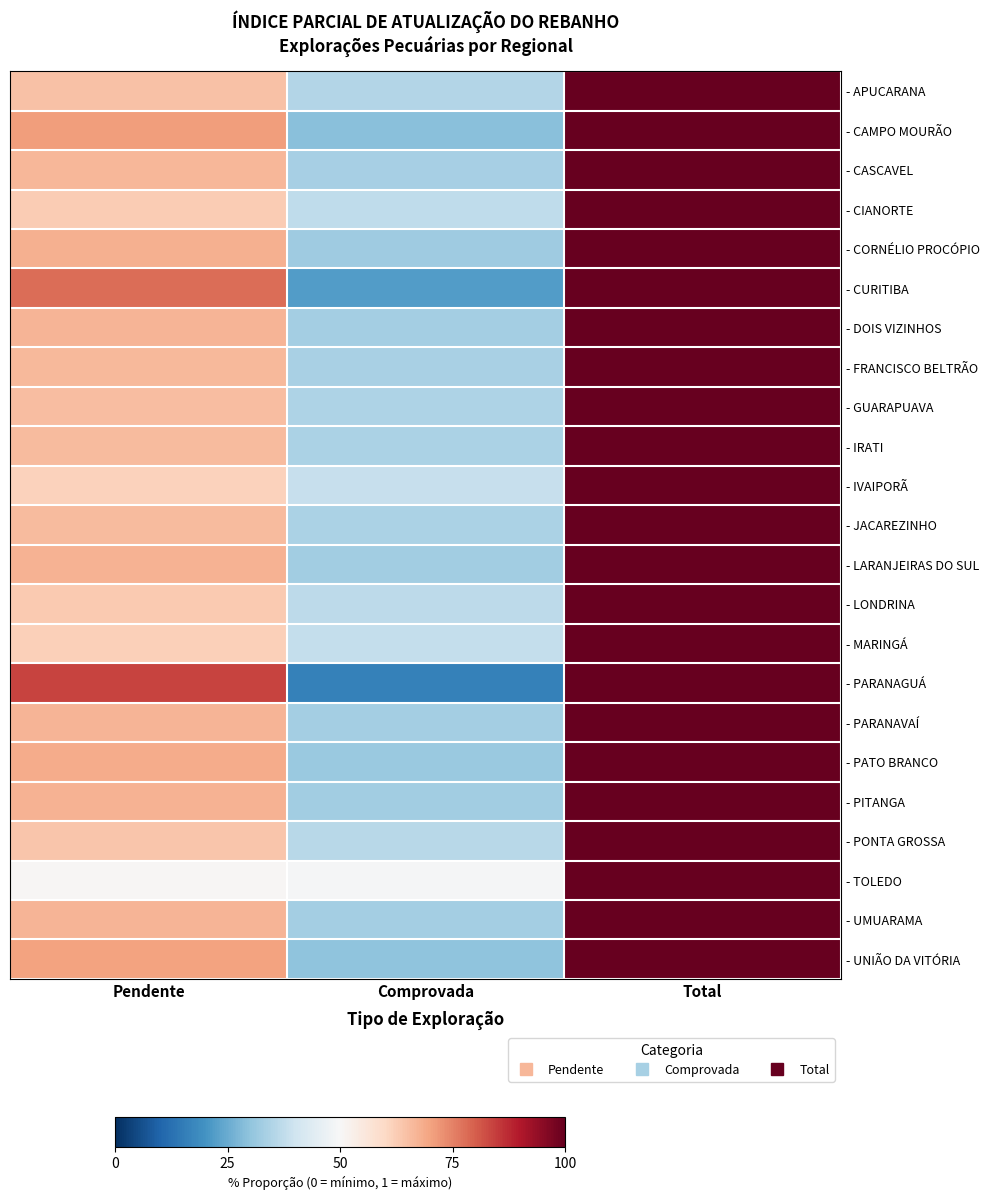

At which category is the sum across all series the highest?

Total